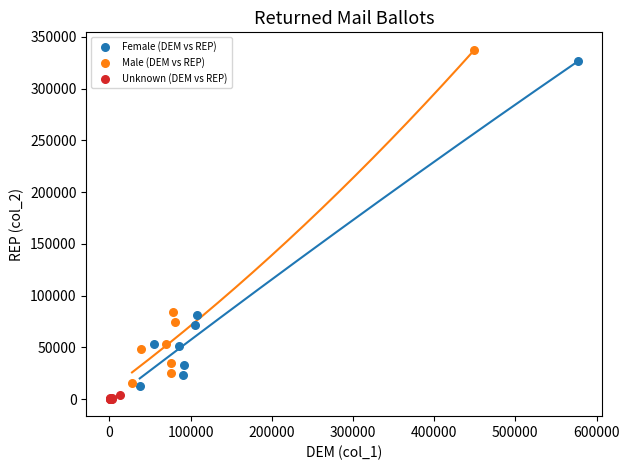

What are all the series names shown in the legend?

Female (DEM vs REP), Male (DEM vs REP), Unknown (DEM vs REP)